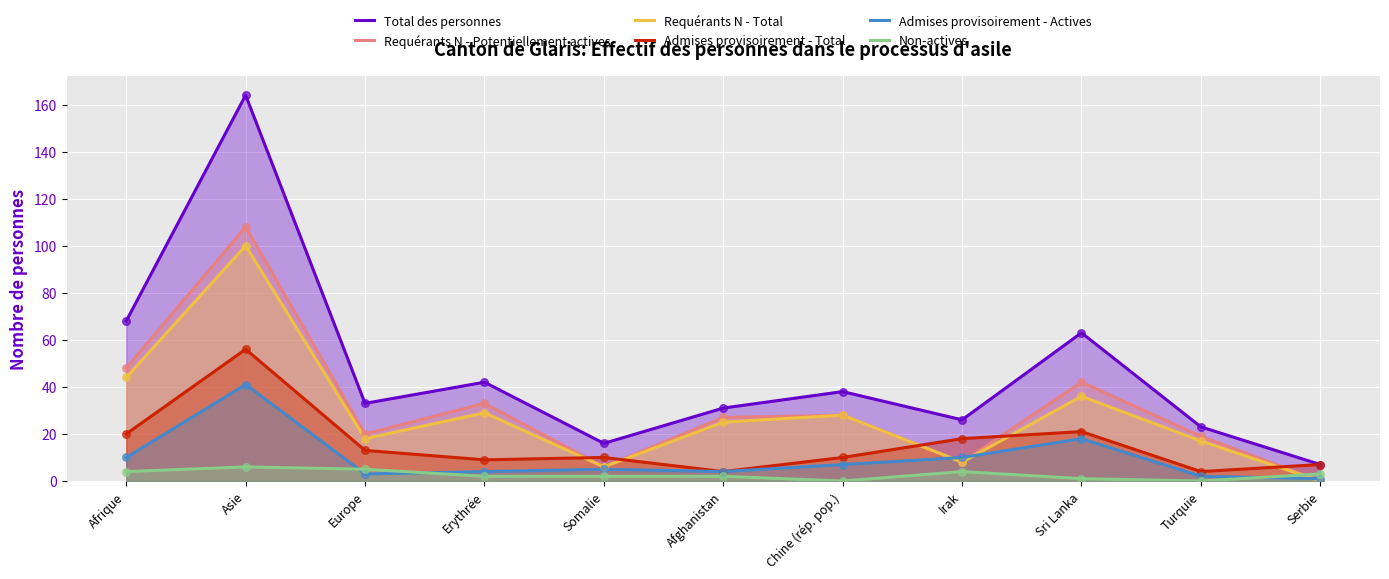

At which category is the sum across all series the highest?

Asie